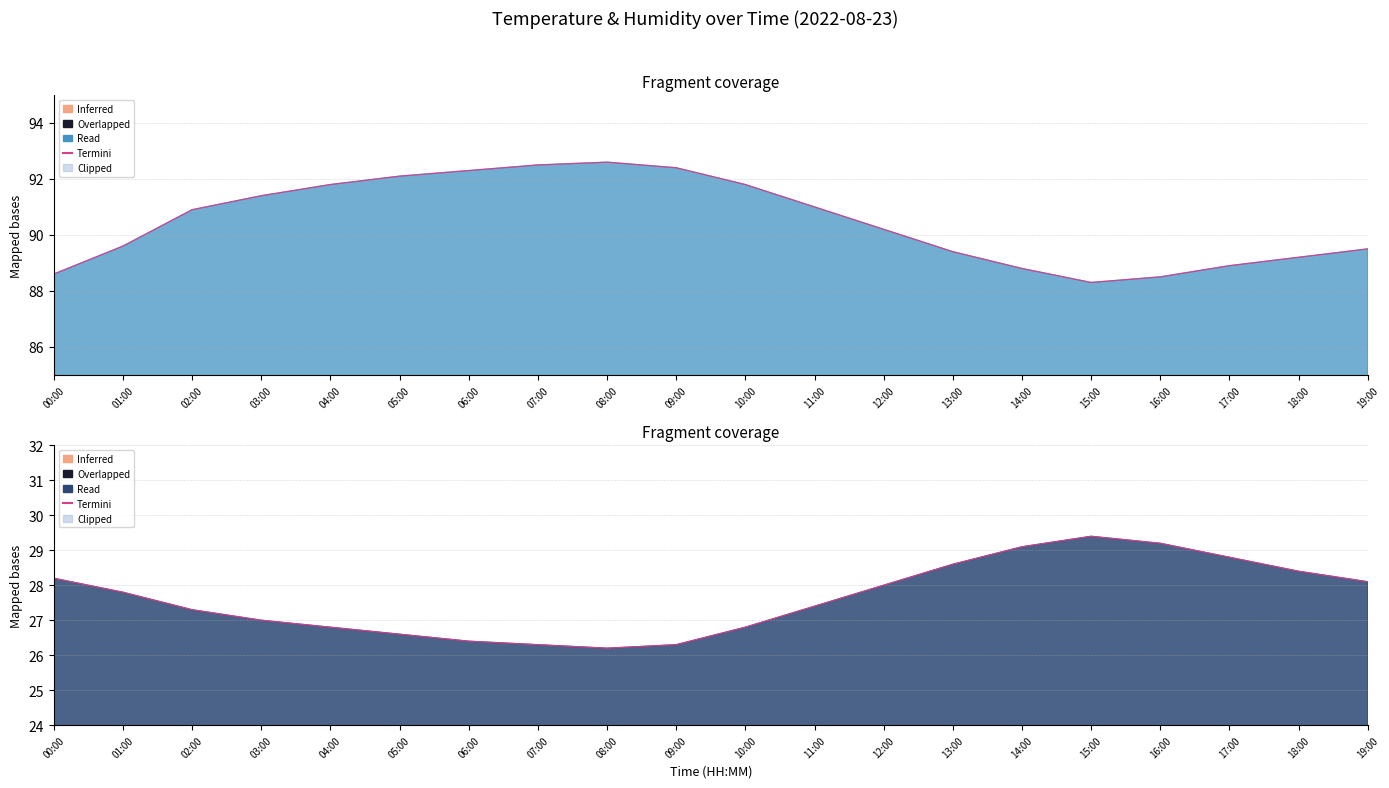

True or false: the data has more than 2 interior local peaks.

False